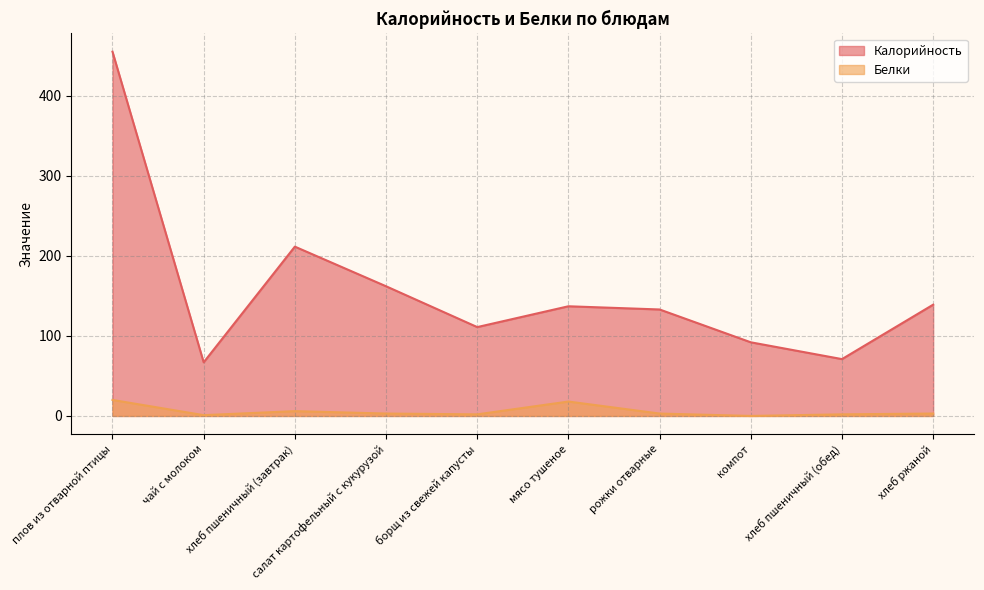

Is it true that Калорийность equals 137.0 at мясо тушеное?

True